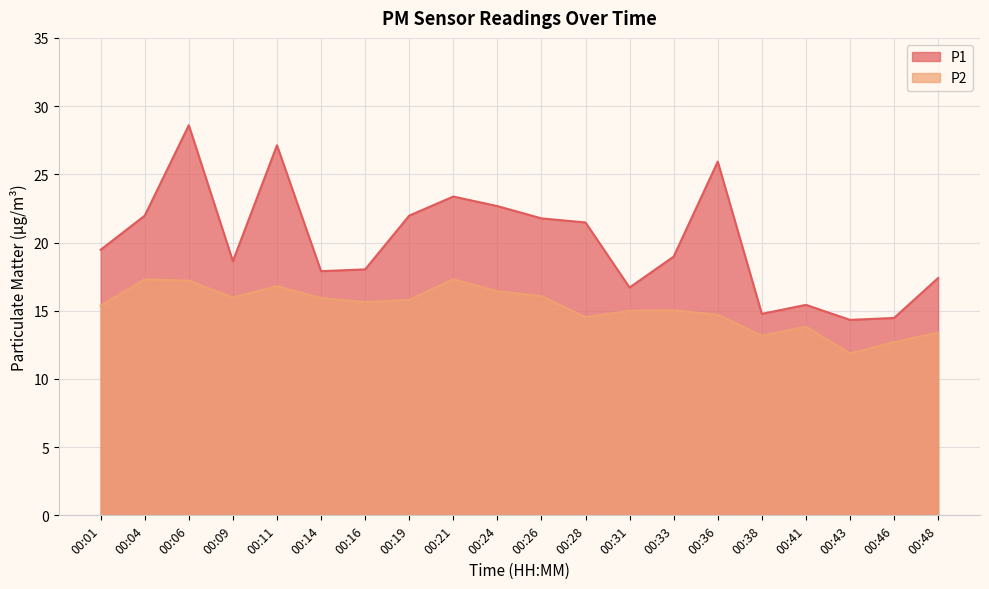

True or false: P2 has more than 1 interior local peaks.

True